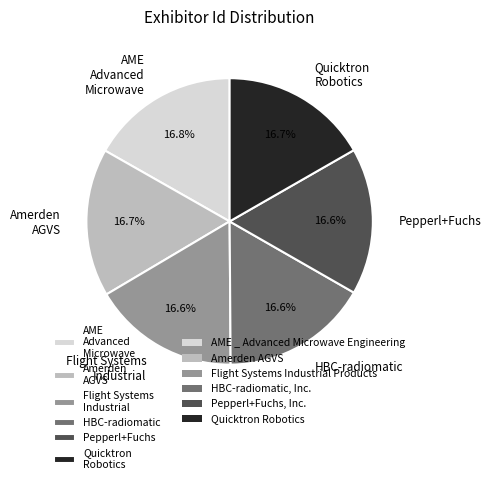

Is there a majority slice in this chart?

No